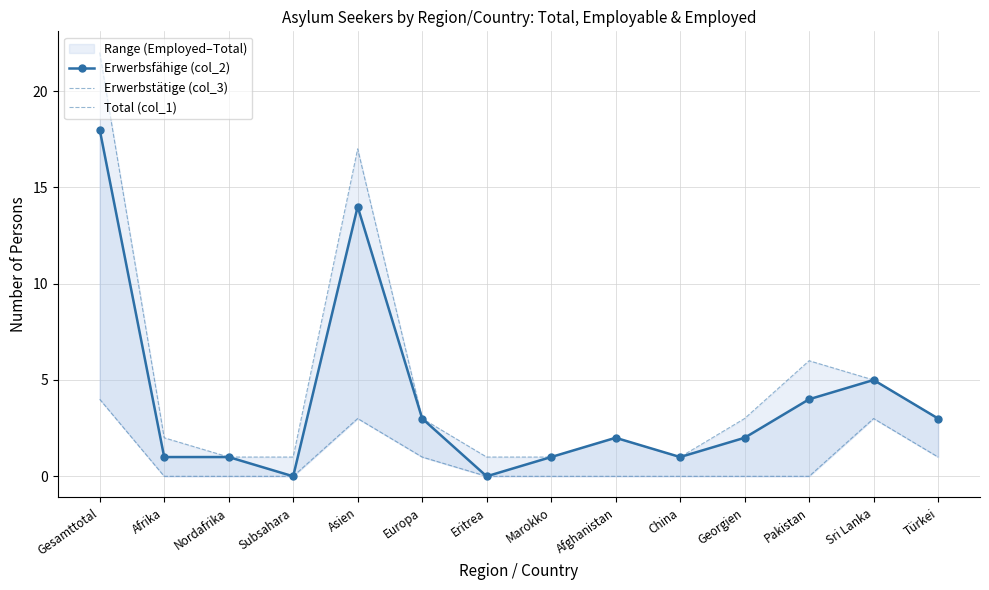

What is the label of the 13th point from the left?

Sri Lanka